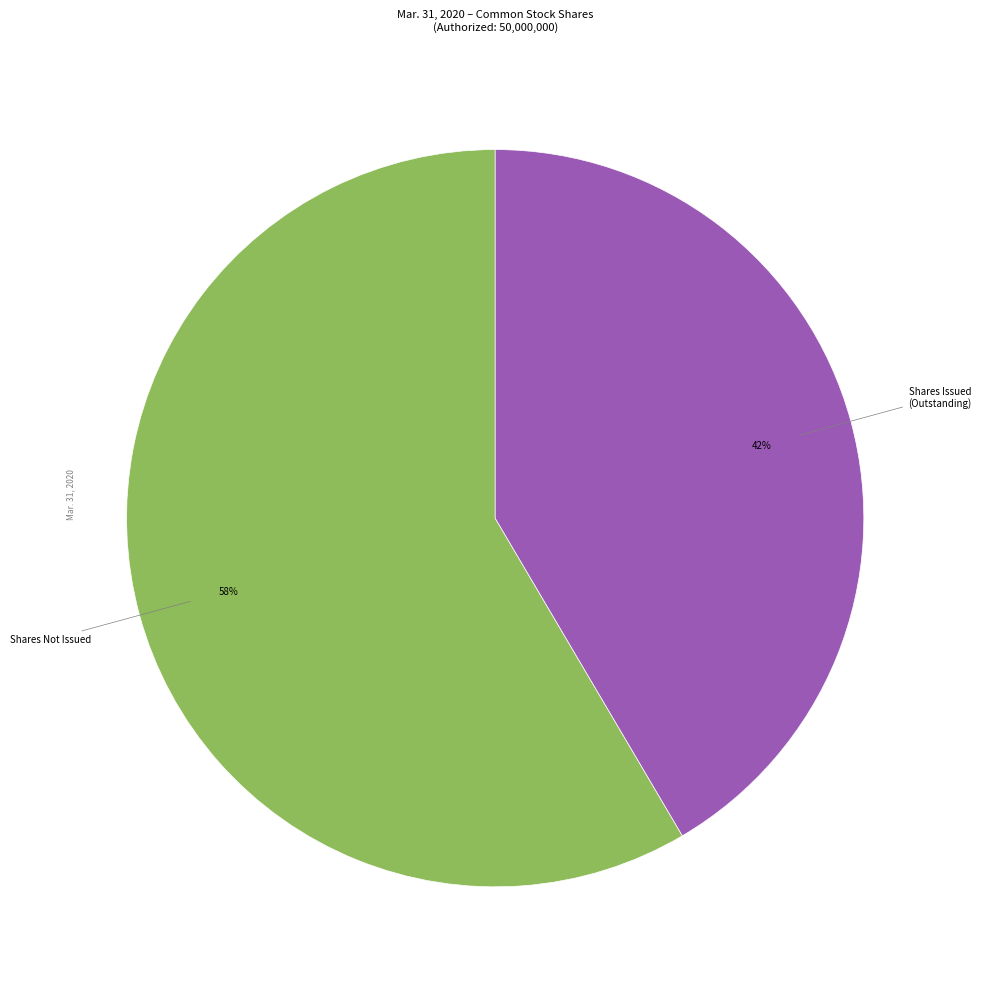

Is there any slice that represents more than half of the pie?

Yes